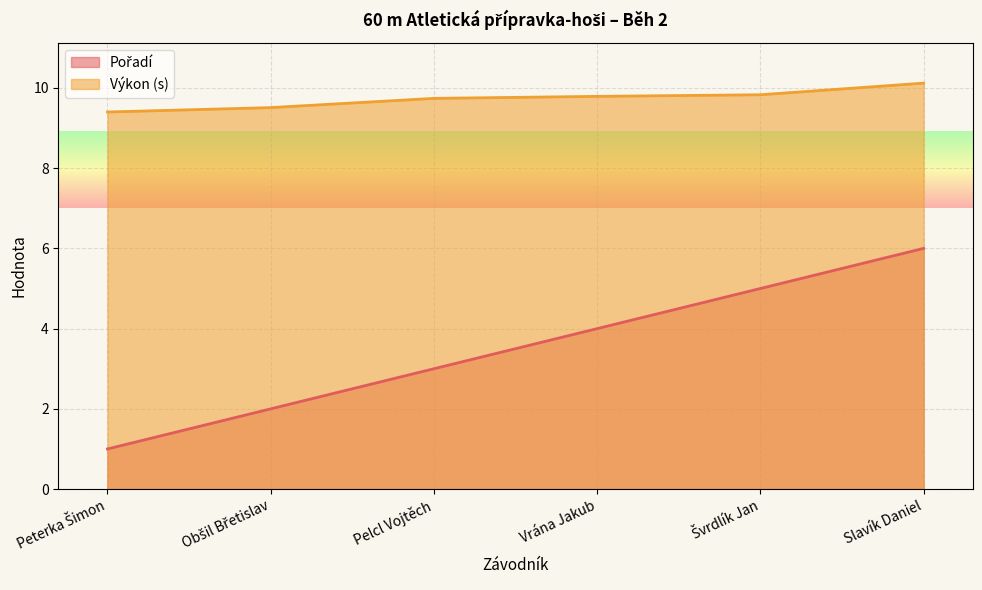

How many categories are shown in the chart?

6